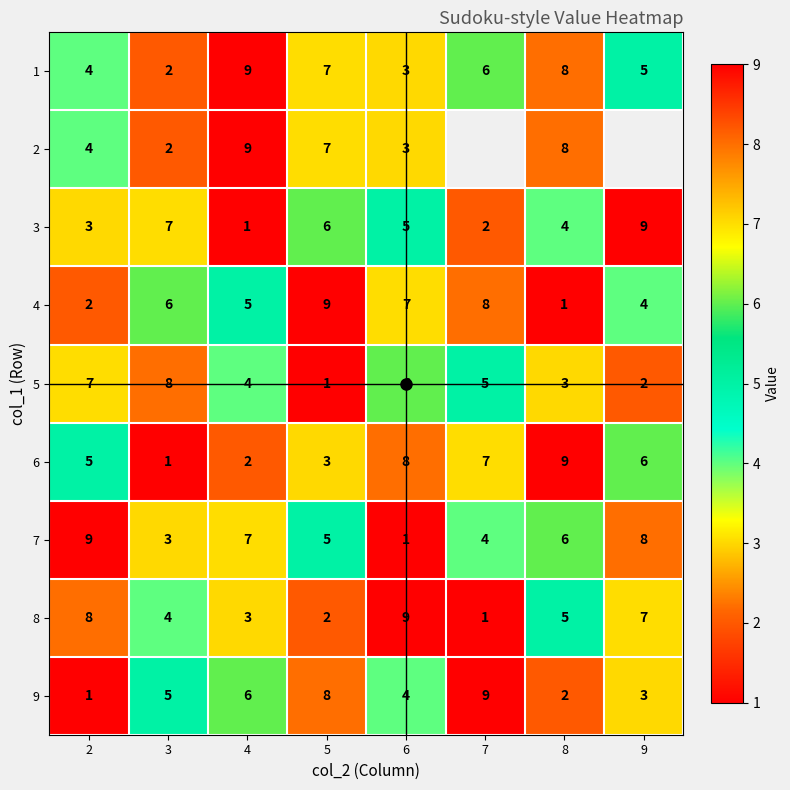

List the series in order of their peak value, lowest first.

5, 1, 2, 3, 4, 6, 7, 8, 9